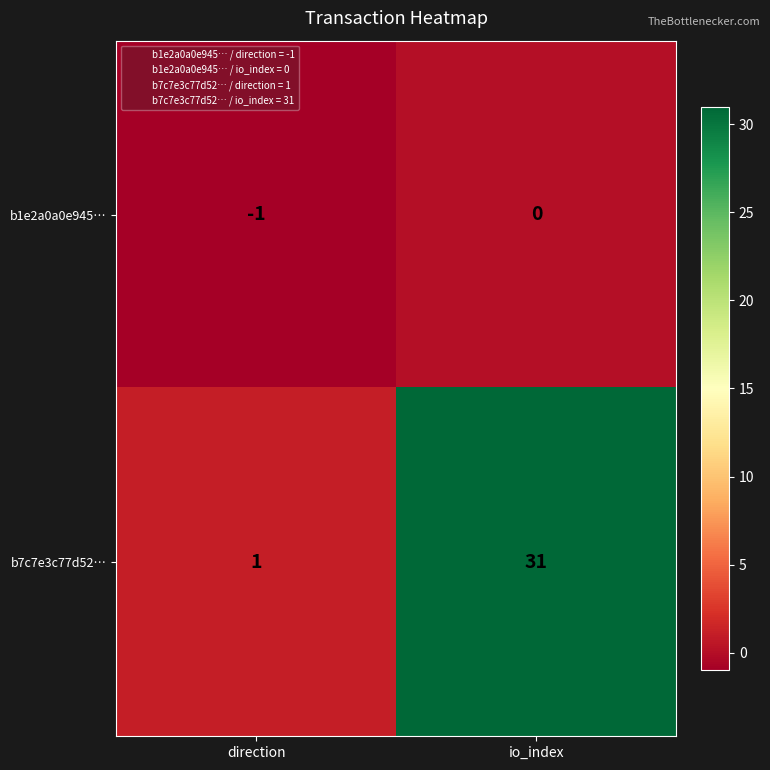

What is the sum of all b7c7e3c77d52… values?

32